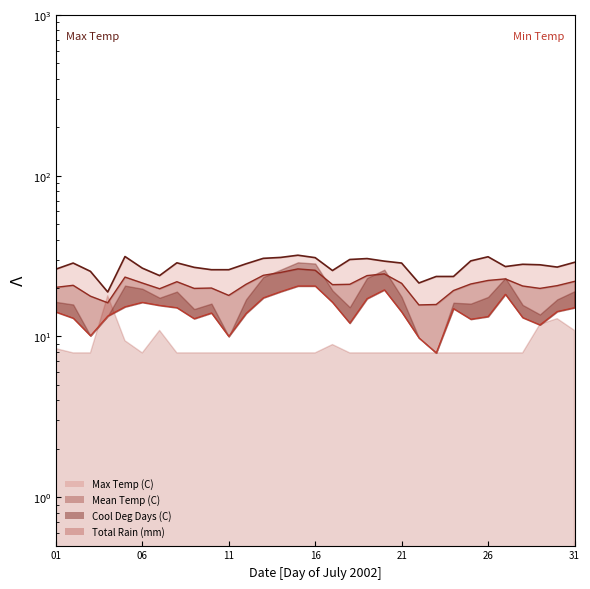

What is the smallest value displayed?

7.9